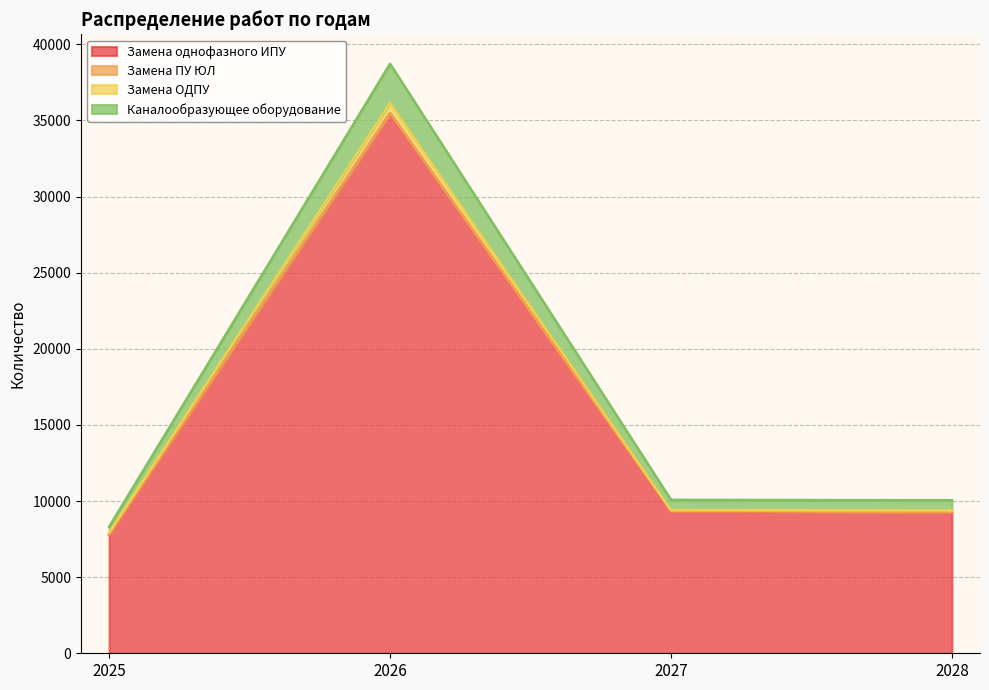

What is the greatest value displayed?

38723.0